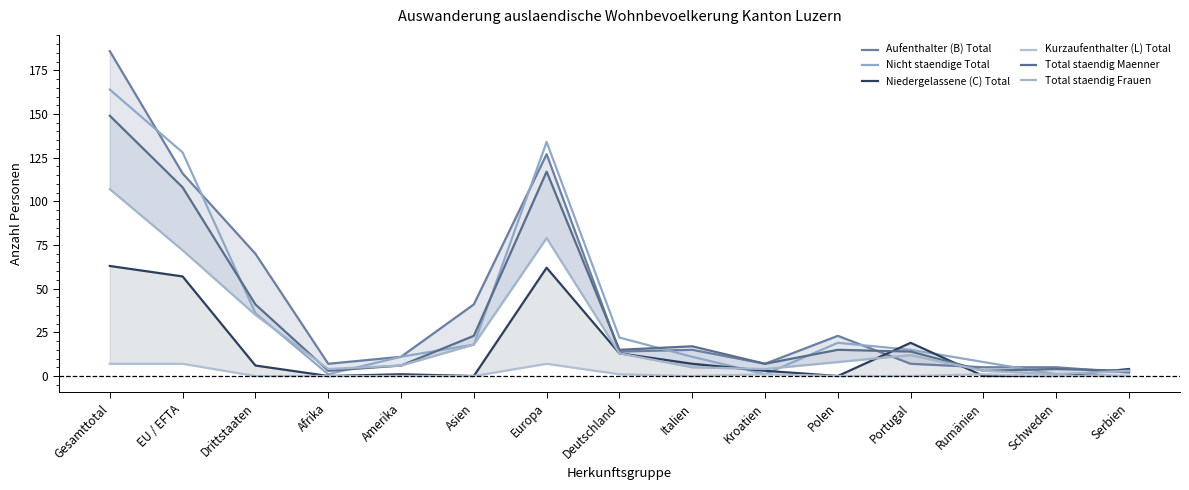

Rank the categories by Total staendig Frauen value from highest to lowest.

Gesamttotal, Europa, EU / EFTA, Drittstaaten, Asien, Deutschland, Portugal, Polen, Amerika, Italien, Afrika, Kroatien, Rumänien, Serbien, Schweden